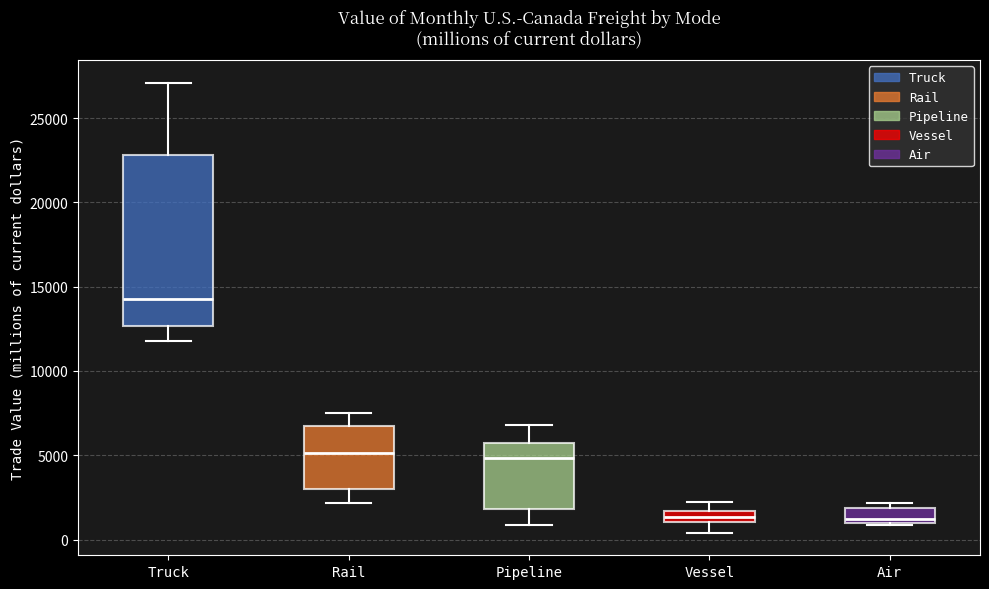

Where does the lower whisker of the box for Vessel end on the y-axis? The values are not printed on the chart, so give them approximately, as read against the axis.

500